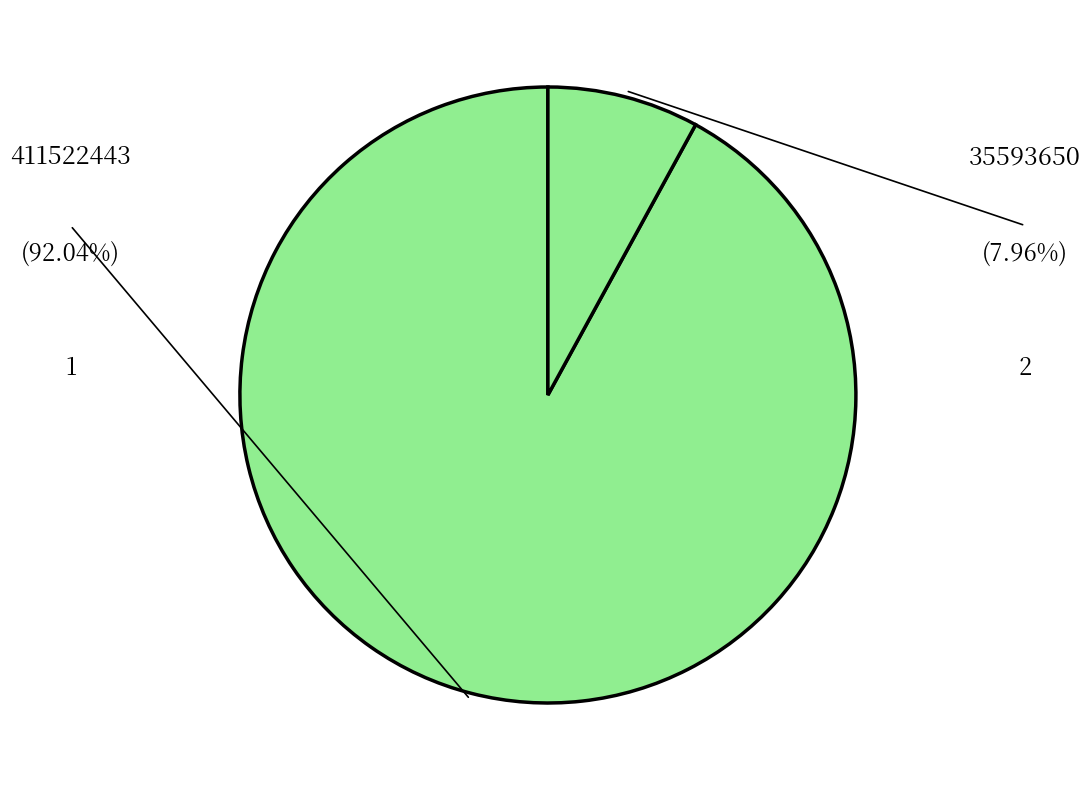

Which slice is the largest?

1